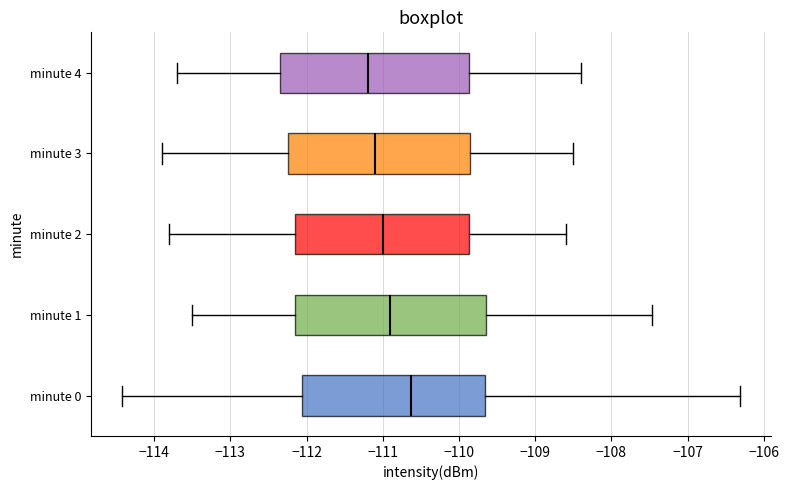

Where is the right edge of the box for minute 1 on the x-axis? The values are not printed on the chart, so give them approximately, as read against the axis.

-109.6